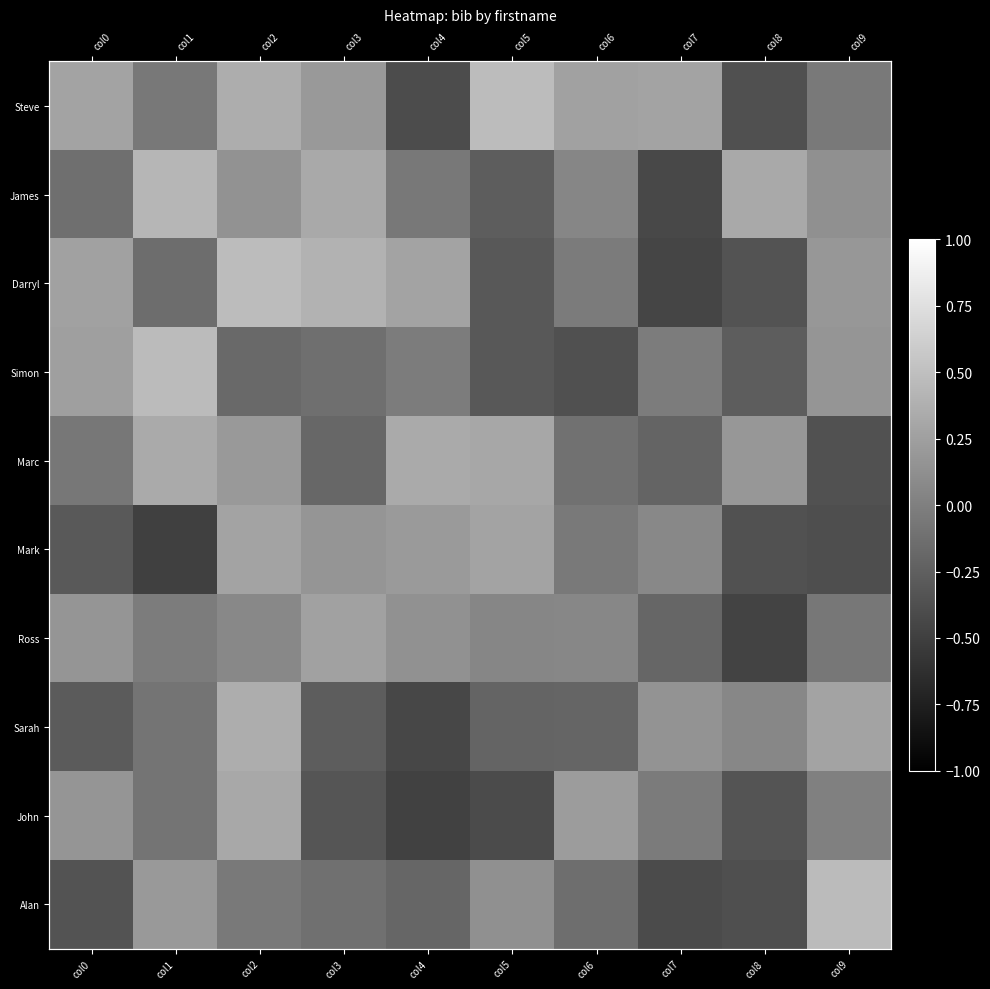

What is the total value across all series at col6?

-0.3